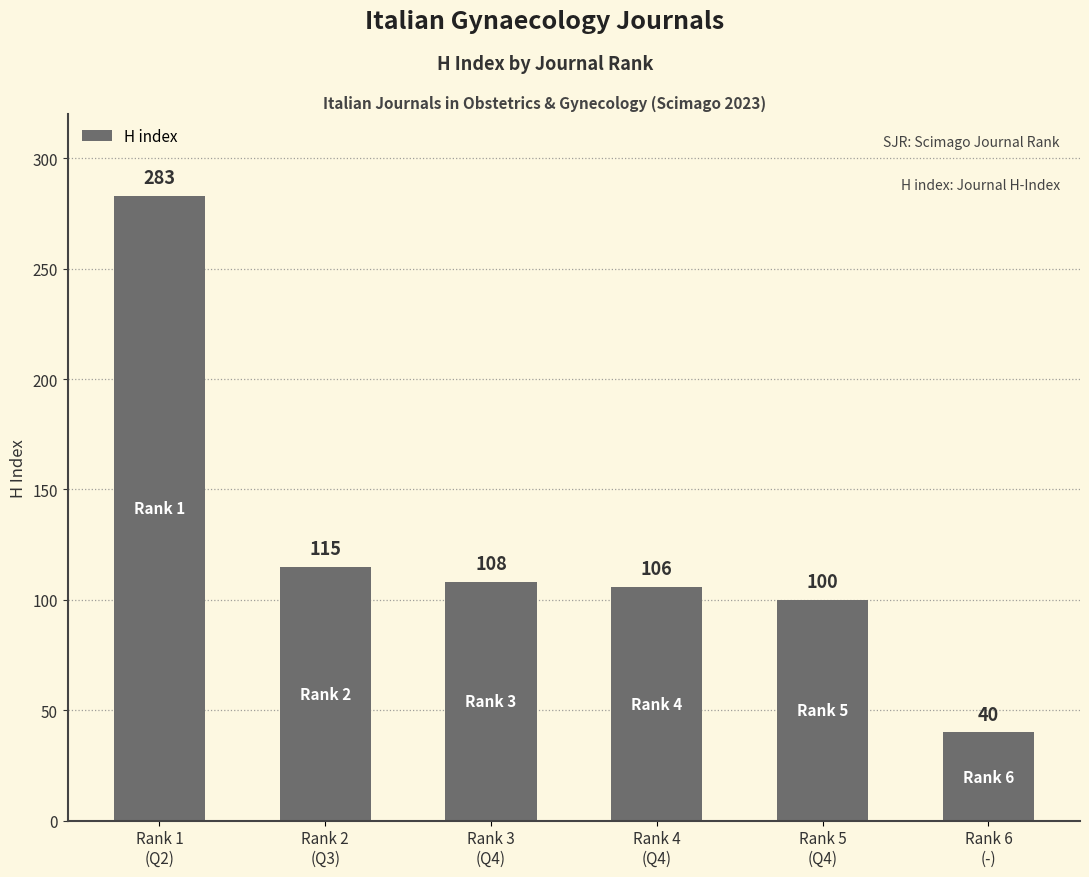

What is the greatest value displayed?

283